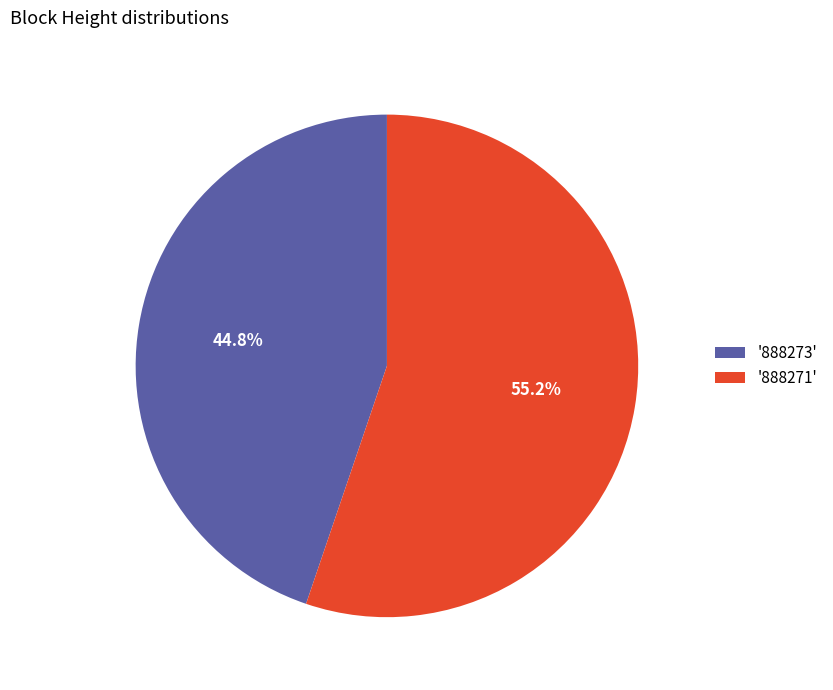

How much of the chart is everything except '888273'?

55.2%